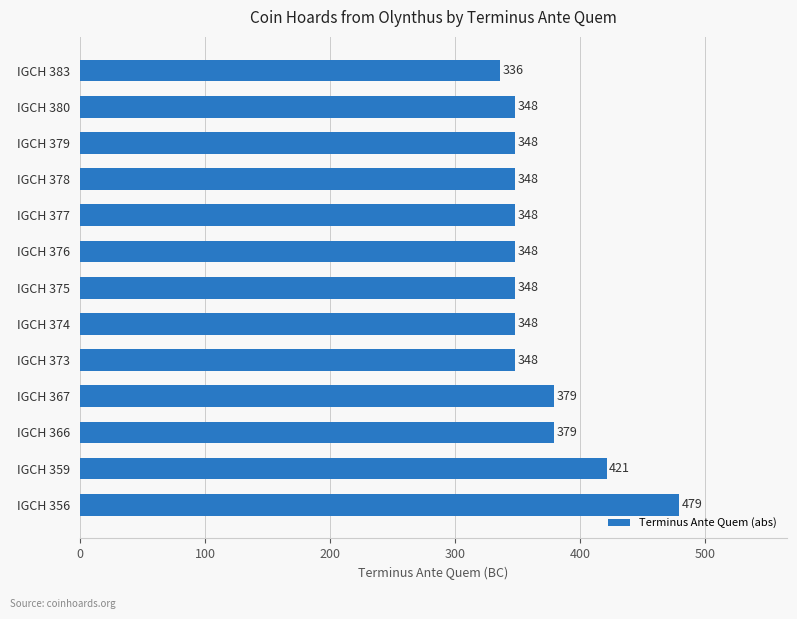

Reading bottom to top, extract all data points from this chart.

IGCH 356=479	IGCH 359=421	IGCH 366=379	IGCH 367=379	IGCH 373=348	IGCH 374=348	IGCH 375=348	IGCH 376=348	IGCH 377=348	IGCH 378=348	IGCH 379=348	IGCH 380=348	IGCH 383=336